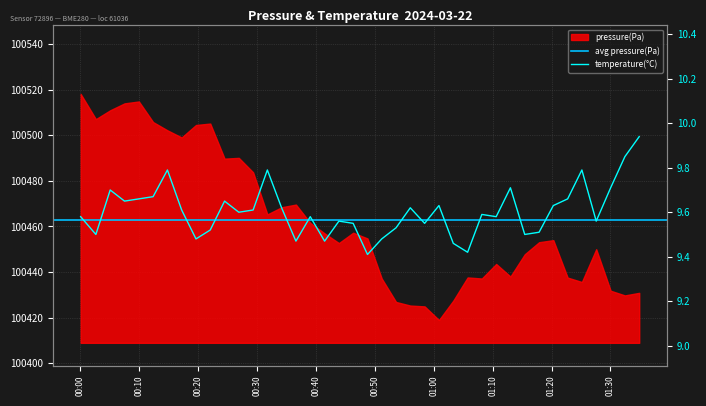

List the labels in order of value, largest first.

2024-03-22T01:34:53, 2024-03-22T01:32:27, 2024-03-22T00:14:47, 2024-03-22T00:31:45, 2024-03-22T01:25:09, 2024-03-22T01:13:01, 2024-03-22T01:30:02, 2024-03-22T00:05:04, 2024-03-22T00:12:21, 2024-03-22T00:09:56, 2024-03-22T01:22:44, 2024-03-22T00:07:30, 2024-03-22T00:24:29, 2024-03-22T01:00:53, 2024-03-22T01:20:18, 2024-03-22T00:34:10, 2024-03-22T00:56:01, 2024-03-22T00:17:12, 2024-03-22T00:29:20, 2024-03-22T00:26:54, 2024-03-22T01:08:10, 2024-03-22T00:00:03, 2024-03-22T00:39:02, 2024-03-22T01:10:36, 2024-03-22T00:43:54, 2024-03-22T01:27:35, 2024-03-22T00:46:19, 2024-03-22T00:58:27, 2024-03-22T00:53:36, 2024-03-22T00:22:03, 2024-03-22T01:17:53, 2024-03-22T00:02:38, 2024-03-22T01:15:27, 2024-03-22T00:19:38, 2024-03-22T00:51:10, 2024-03-22T00:36:36, 2024-03-22T00:41:28, 2024-03-22T01:03:19, 2024-03-22T01:05:45, 2024-03-22T00:48:45